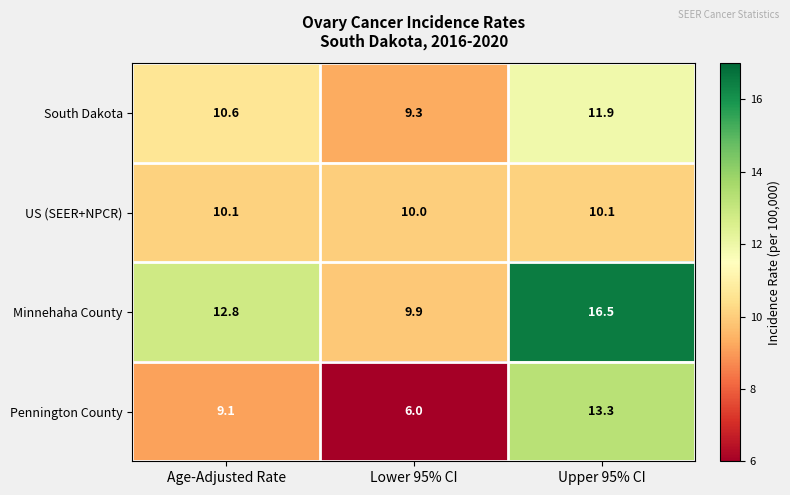

The value of South Dakota at Lower 95% CI is 14.5. True or false?

False